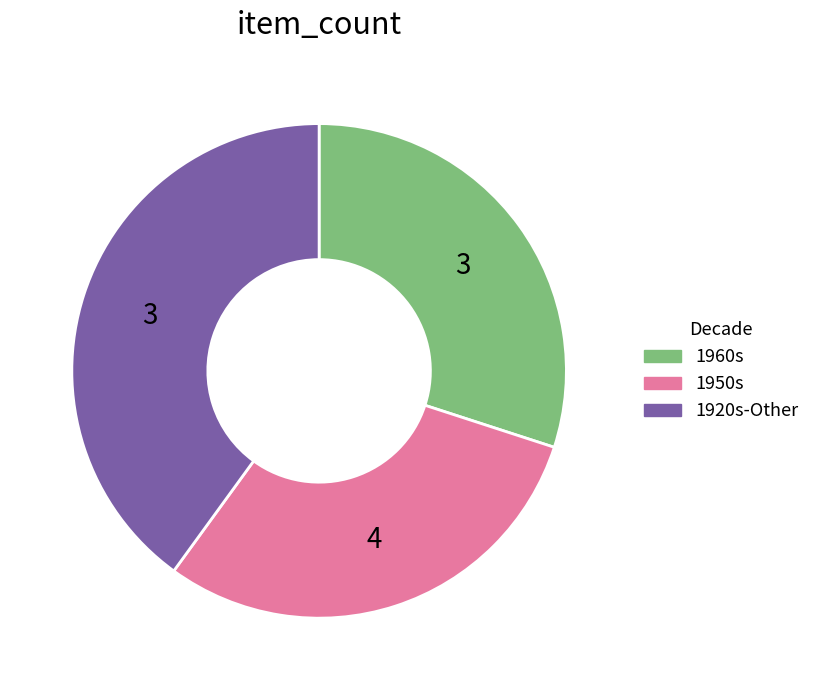

Is there any slice that represents more than half of the pie?

No